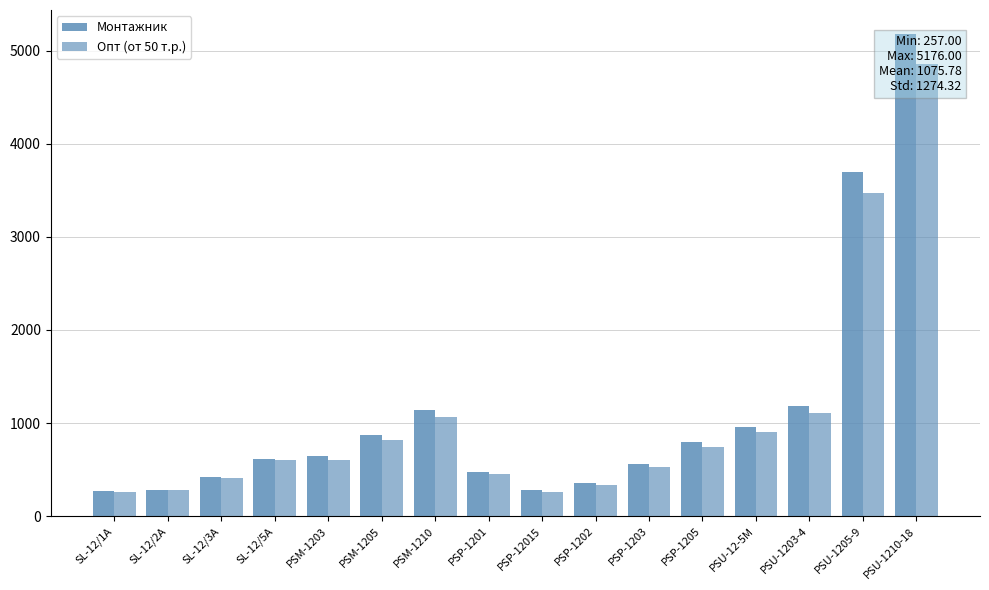

What is the label of the 4th bar from the left?

SL-12/5A